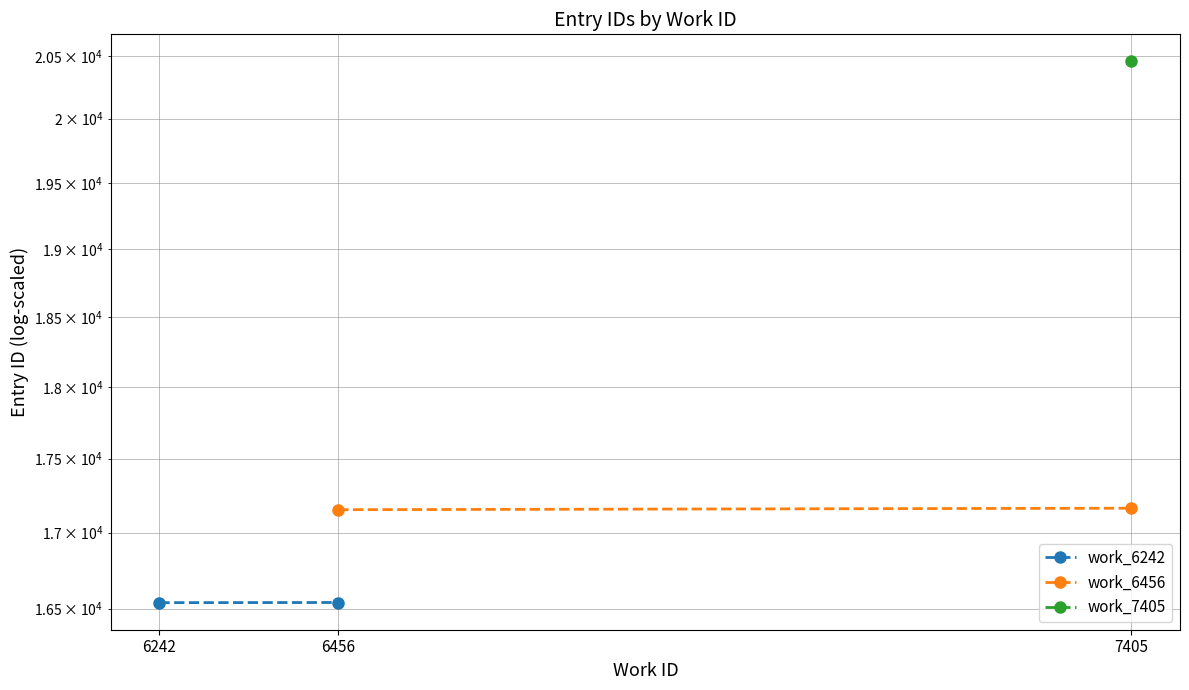

Does the chart display data point markers on the line(s)?

Yes